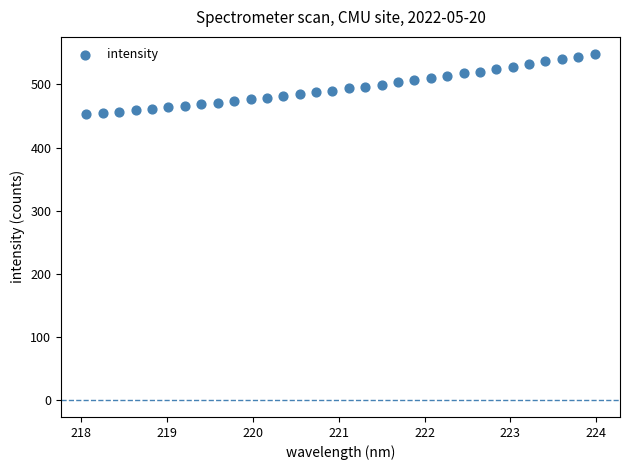

What is the range of Y values (max minus min)?

95.1